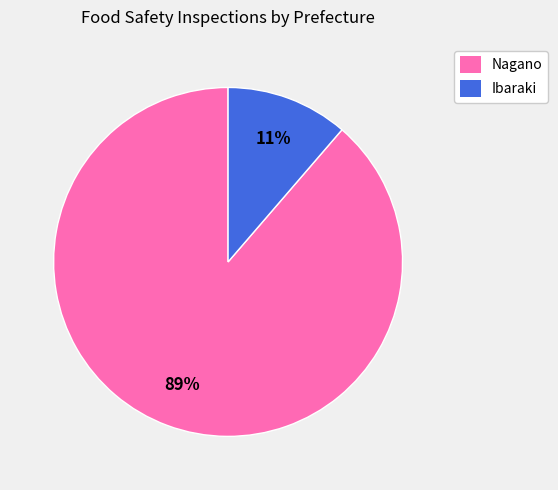

Which slice is the smallest?

Ibaraki